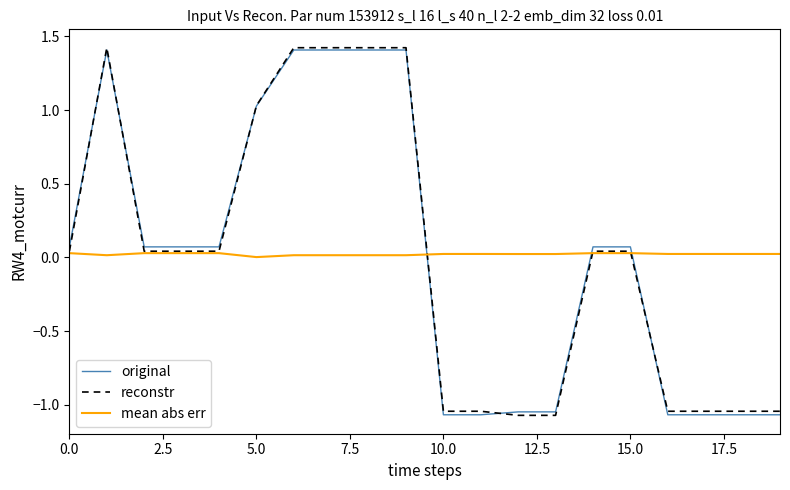

What is the maximum value shown in the chart?

1.4